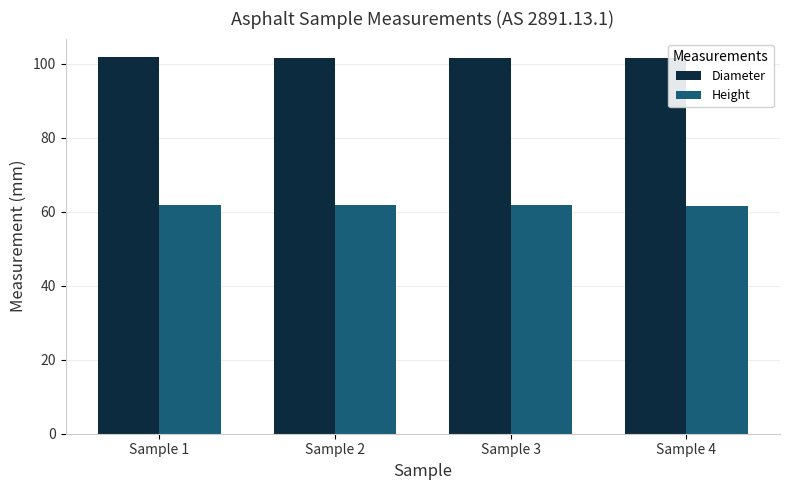

What is the minimum value shown in the chart?

61.6